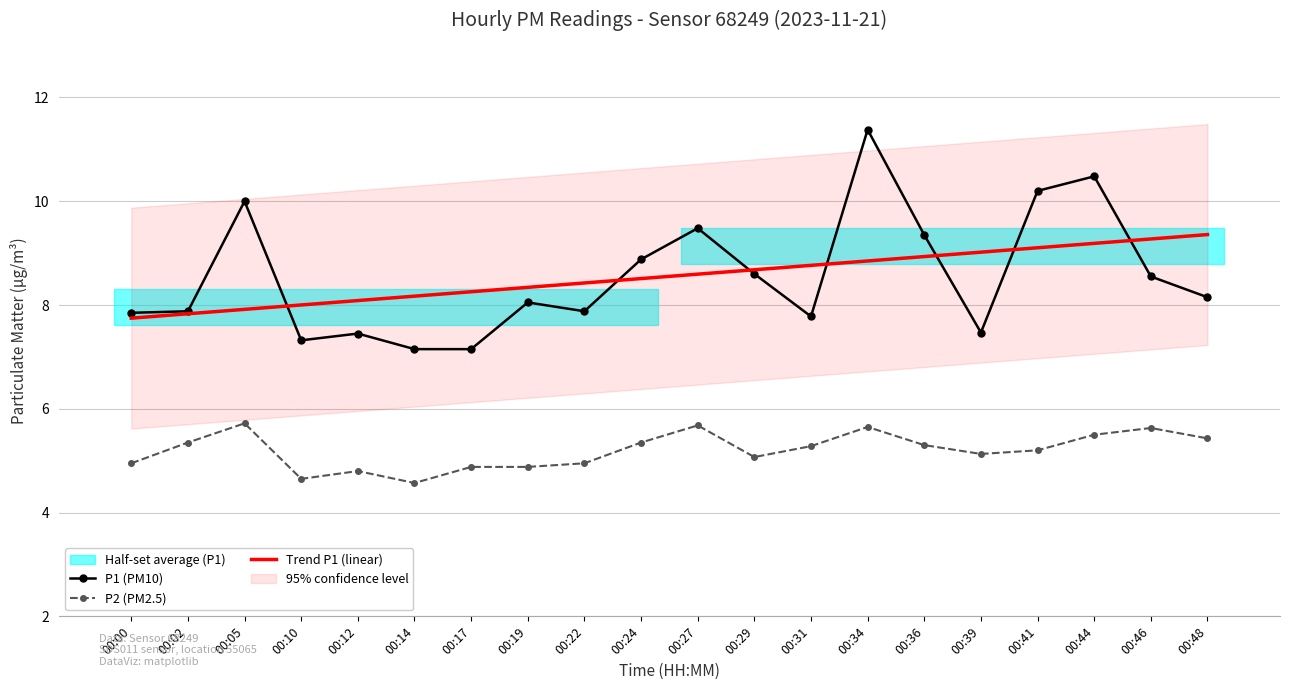

What is the difference between the maximum and minimum values in the P1 (PM10) series?

4.2